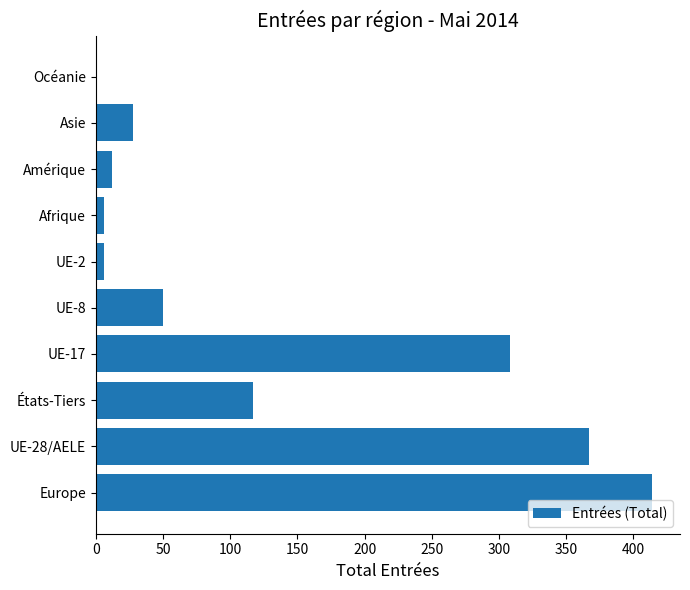

What is the sum of all values?

1308